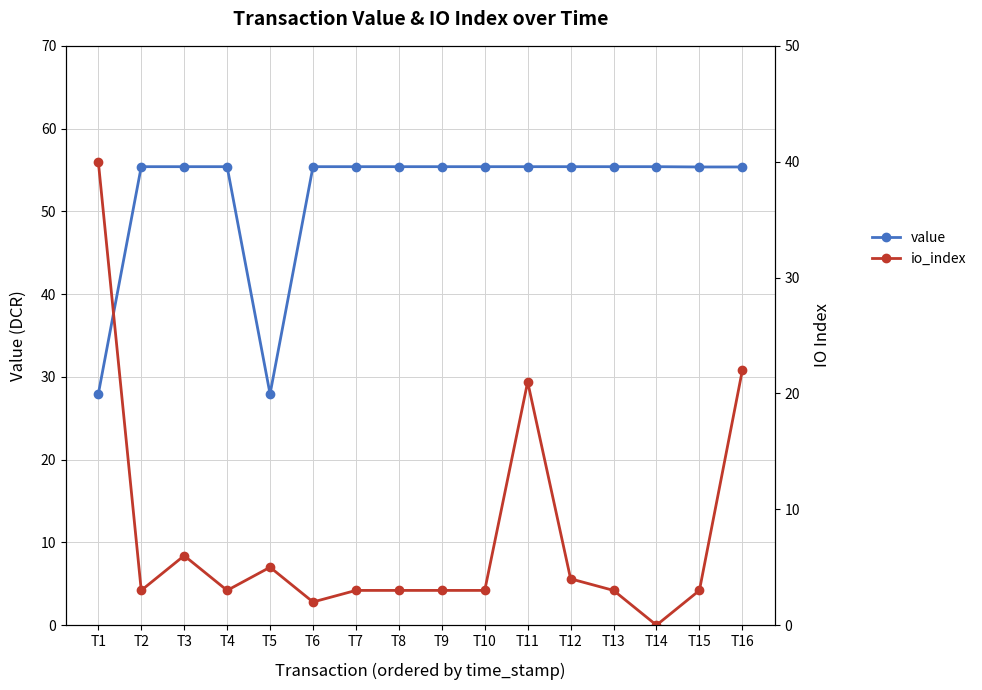

Reading right to left, what are all the values shown in this chart?

value: T16=55.4	T15=55.4	T14=55.4	T13=55.4	T12=55.4	T11=55.4	T10=55.4	T9=55.4	T8=55.4	T7=55.4	T6=55.4	T5=27.9	T4=55.4	T3=55.4	T2=55.4	T1=27.9
io_index: T16=22.0	T15=3.0	T14=0.0	T13=3.0	T12=4.0	T11=21.0	T10=3.0	T9=3.0	T8=3.0	T7=3.0	T6=2.0	T5=5.0	T4=3.0	T3=6.0	T2=3.0	T1=40.0